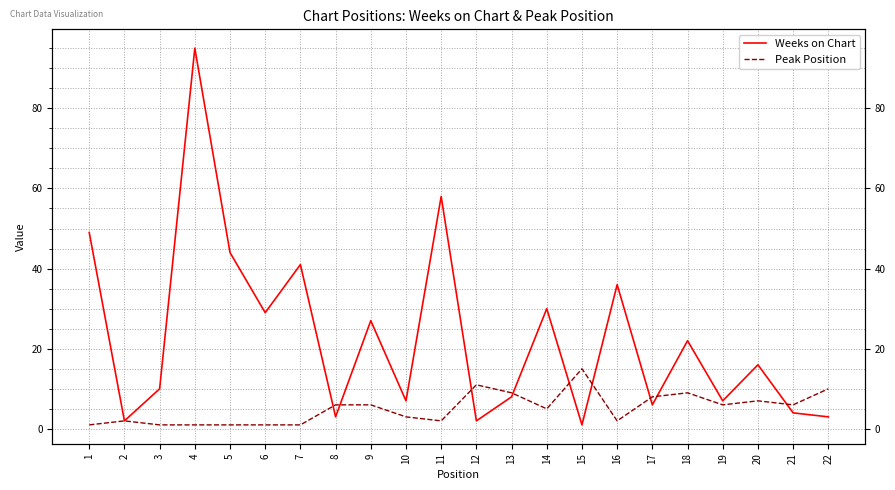

At which category is the sum across all series the highest?

4